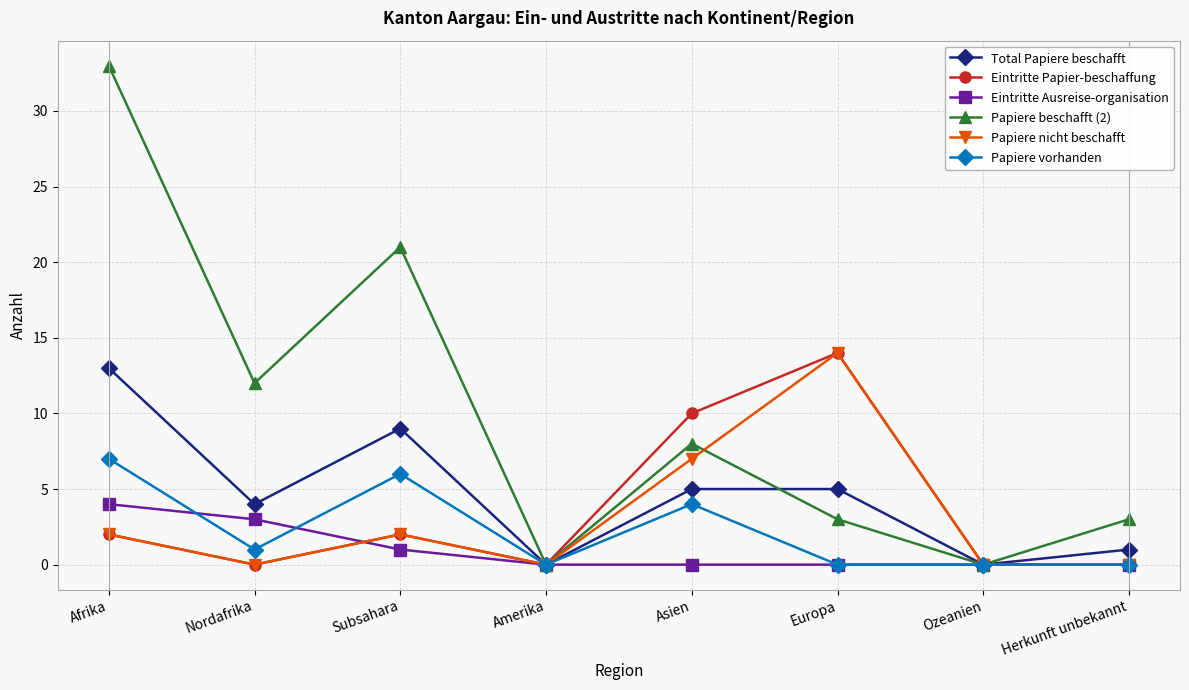

Reading left to right, what are all the values shown in this chart?

Total Papiere beschafft: Afrika=13	Nordafrika=4	Subsahara=9	Amerika=0	Asien=5	Europa=5	Ozeanien=0	Herkunft unbekannt=1
Eintritte Papier-beschaffung: Afrika=2	Nordafrika=0	Subsahara=2	Amerika=0	Asien=10	Europa=14	Ozeanien=0	Herkunft unbekannt=0
Eintritte Ausreise-organisation: Afrika=4	Nordafrika=3	Subsahara=1	Amerika=0	Asien=0	Europa=0	Ozeanien=0	Herkunft unbekannt=0
Papiere beschafft (2): Afrika=33	Nordafrika=12	Subsahara=21	Amerika=0	Asien=8	Europa=3	Ozeanien=0	Herkunft unbekannt=3
Papiere nicht beschafft: Afrika=2	Nordafrika=0	Subsahara=2	Amerika=0	Asien=7	Europa=14	Ozeanien=0	Herkunft unbekannt=0
Papiere vorhanden: Afrika=7	Nordafrika=1	Subsahara=6	Amerika=0	Asien=4	Europa=0	Ozeanien=0	Herkunft unbekannt=0